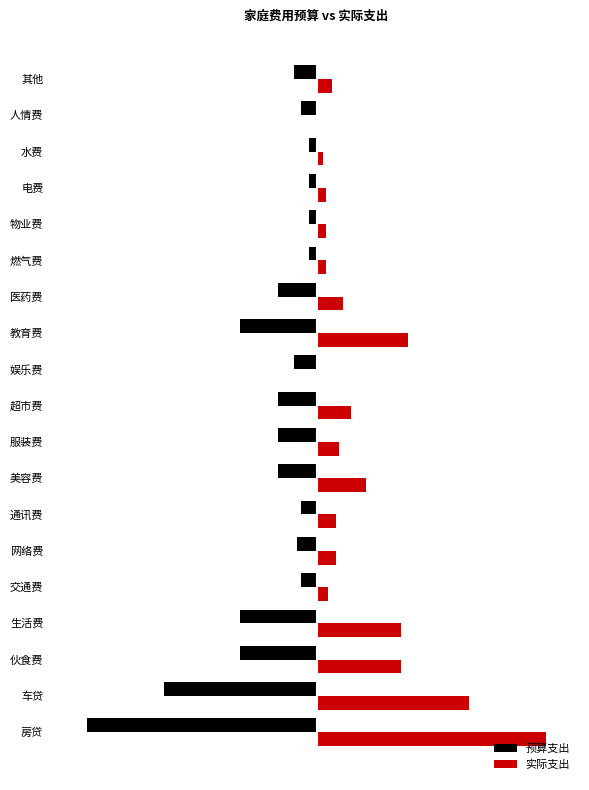

List the series in order of their overall mean, highest first.

实际支出, 预算支出